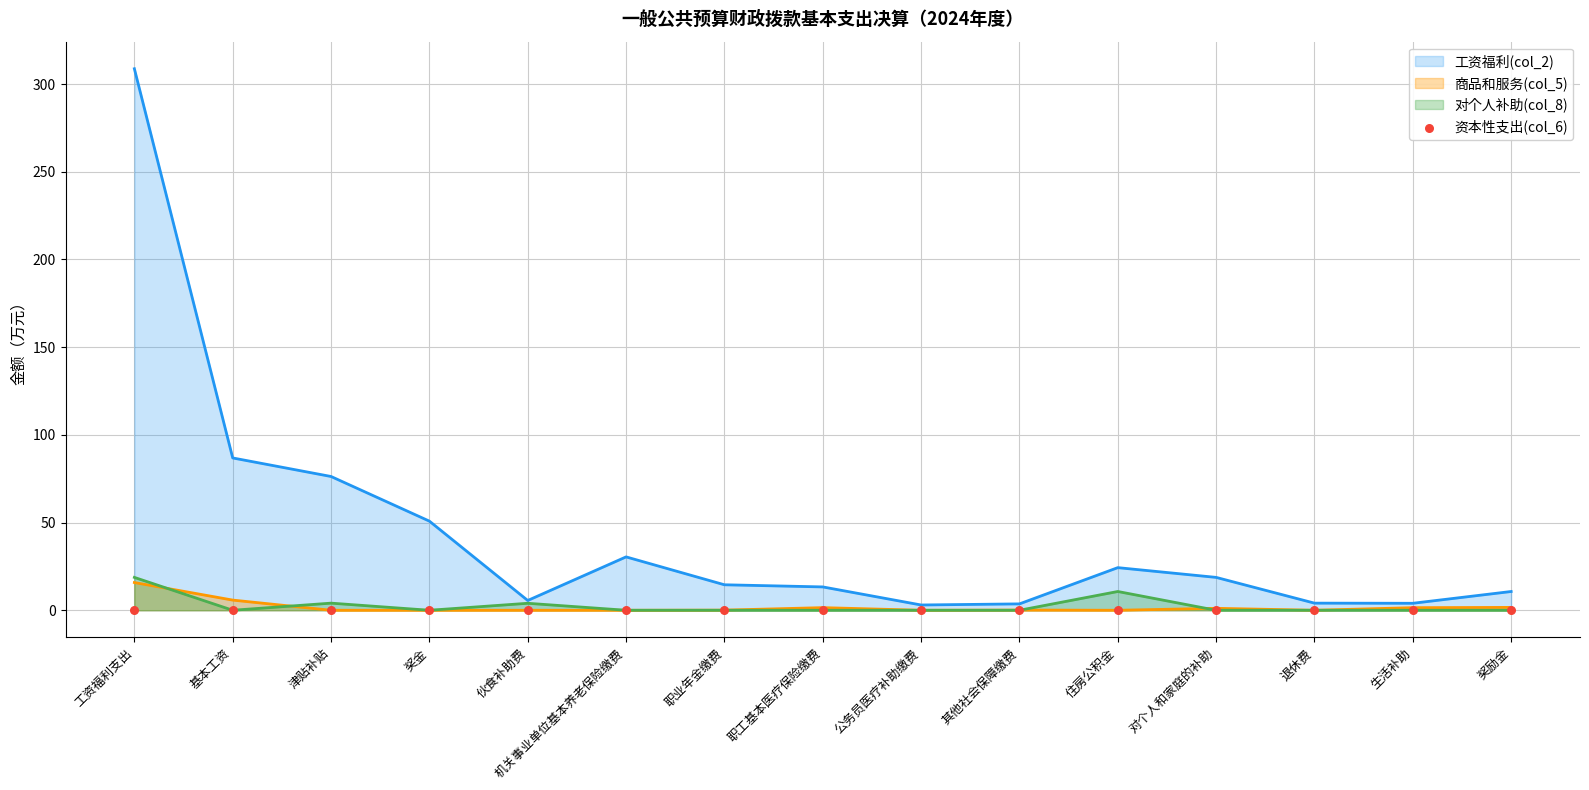

Which series has the largest total across all categories?

工资福利(col_2)